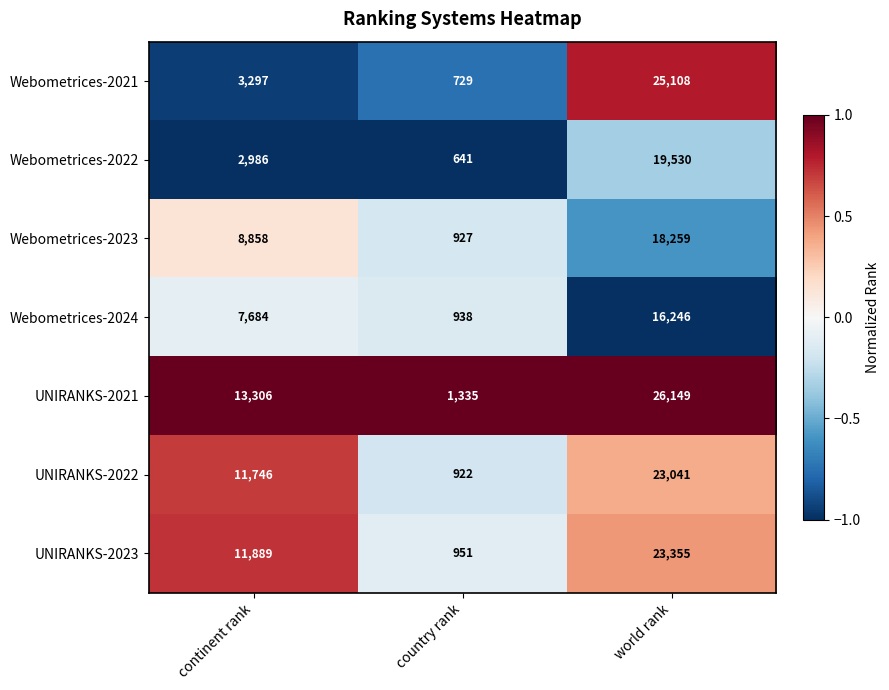

Which series has the largest total across all categories?

UNIRANKS-2021